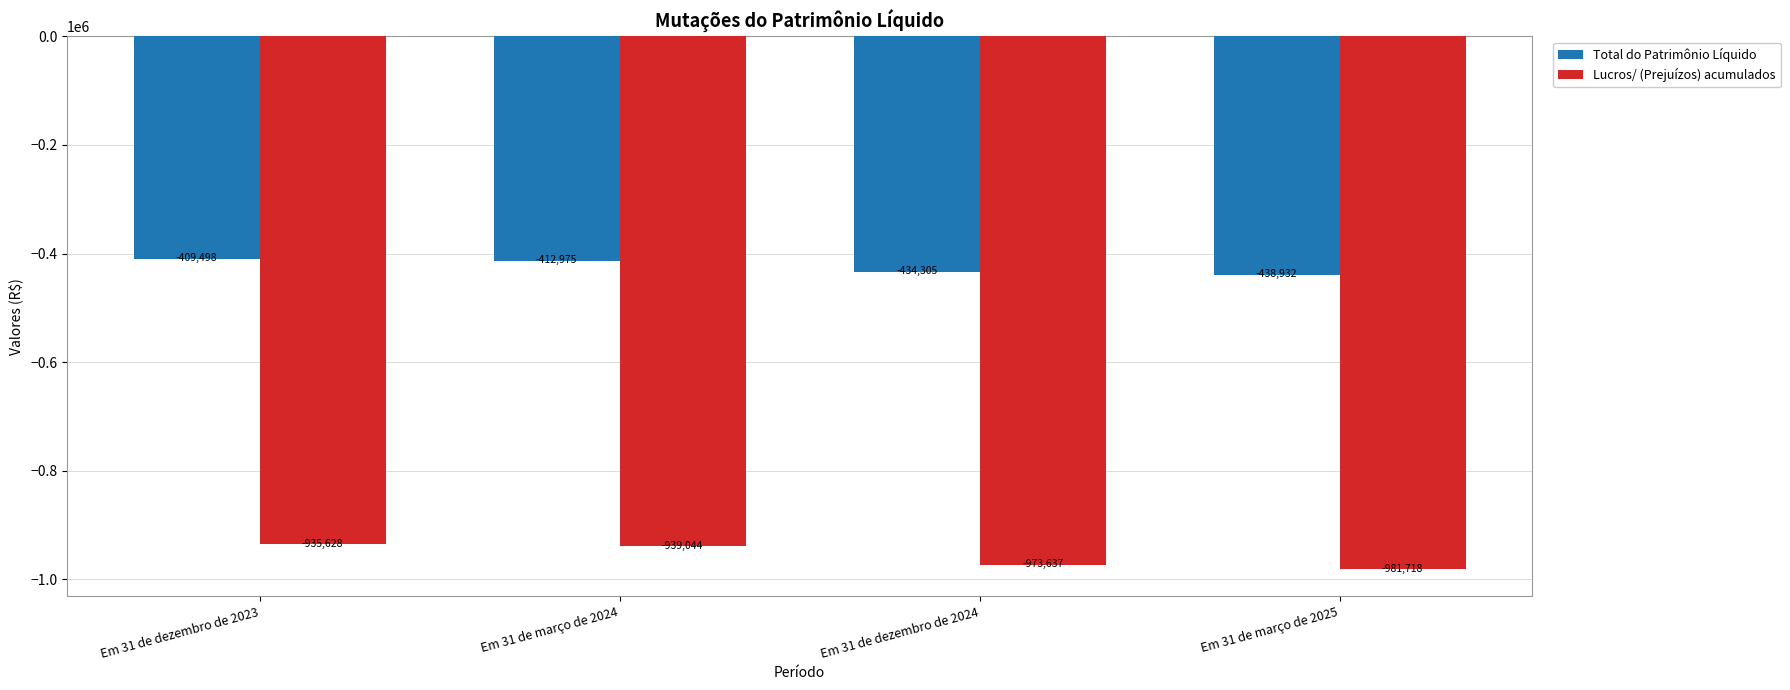

What is the minimum value for Lucros/ (Prejuízos) acumulados?

-981718